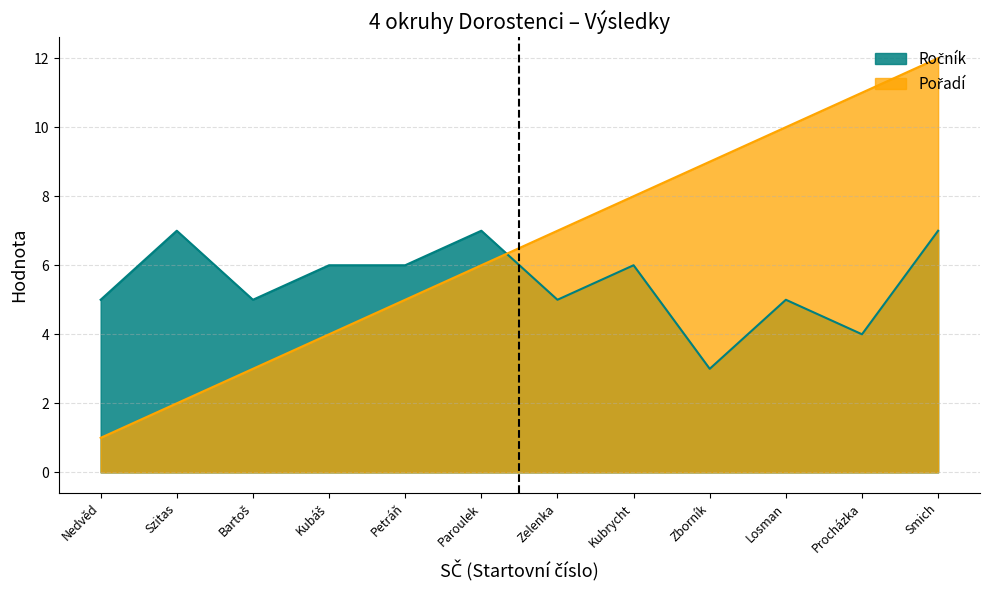

The value of Pořadí at Paroulek is 6. True or false?

True